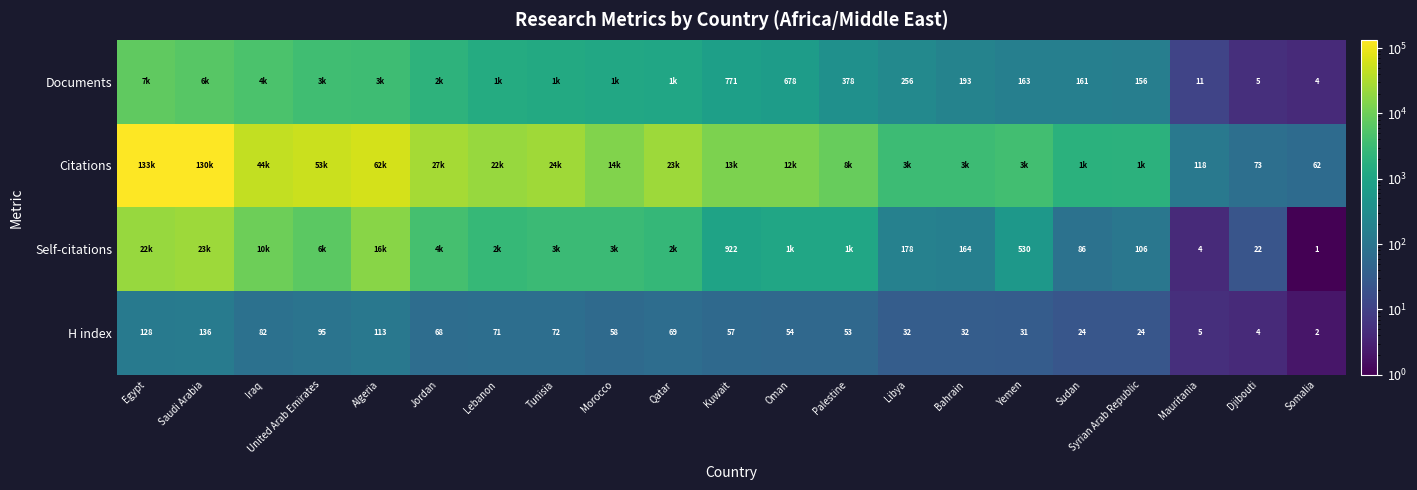

What is the sum of the H index values at Algeria and Morocco?

171